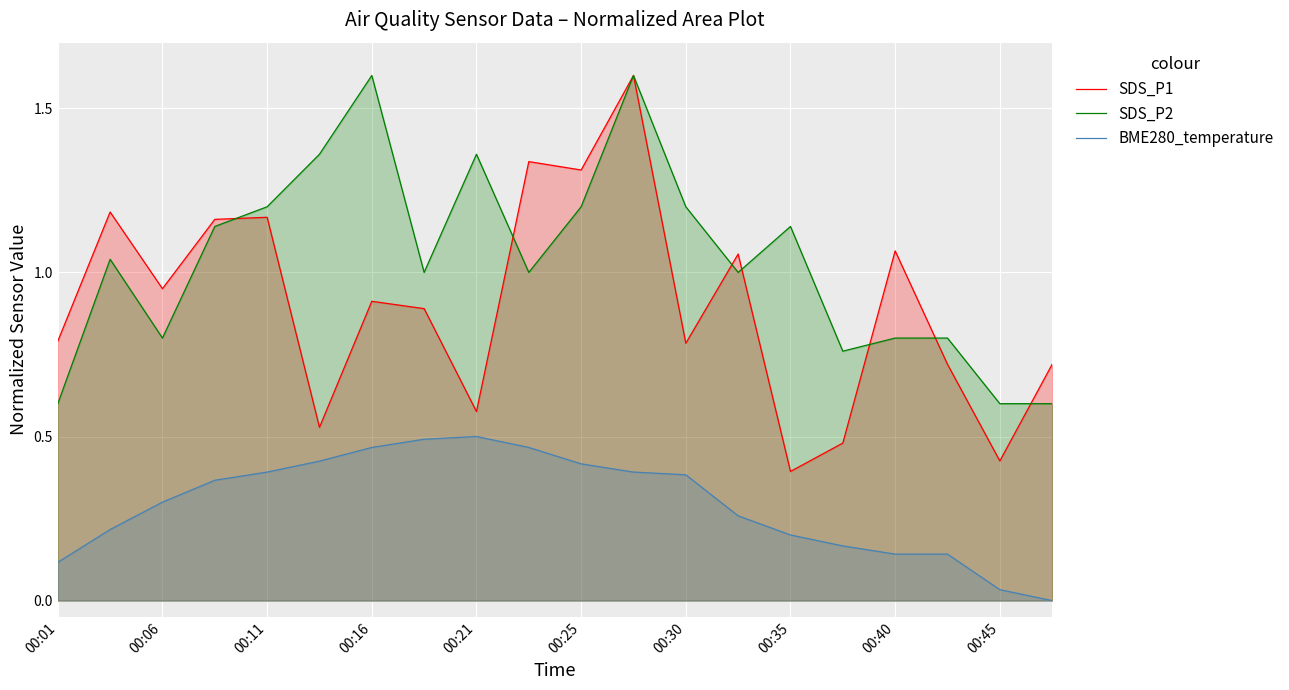

True or false: SDS_P1 has more than 0 interior local peaks.

True